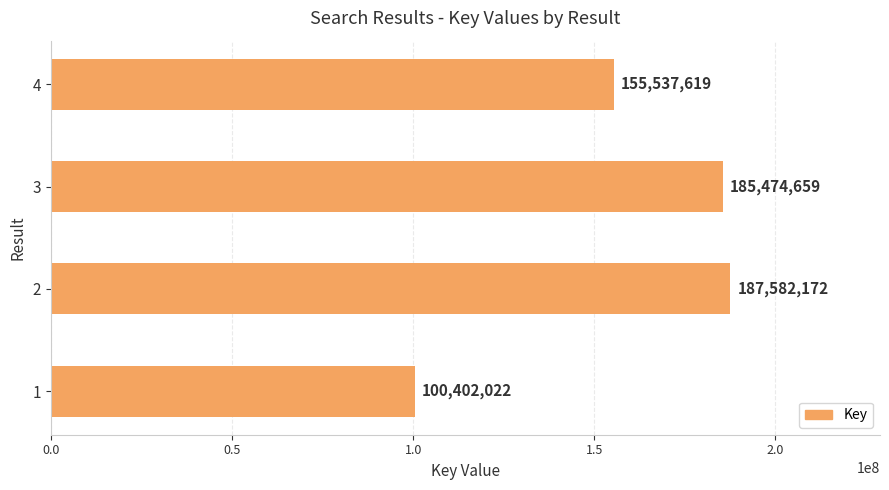

The chart shows a value of 59192678 at 4. True or false?

False